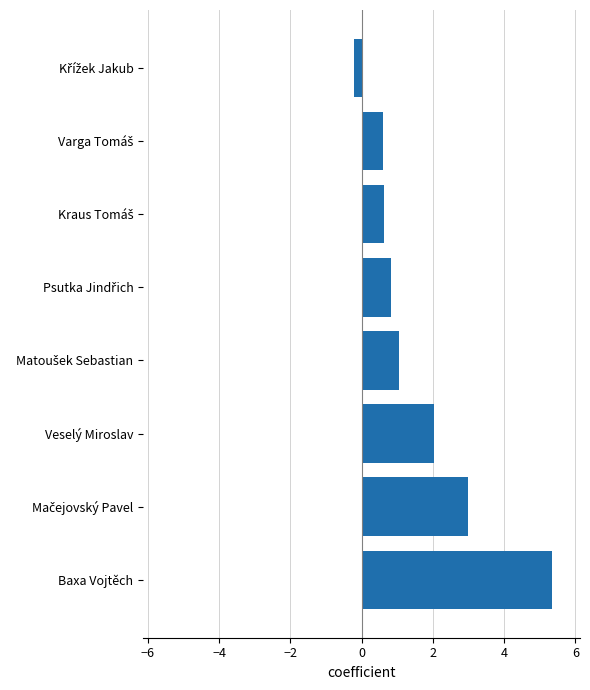

What is the sum of all values?

13.2